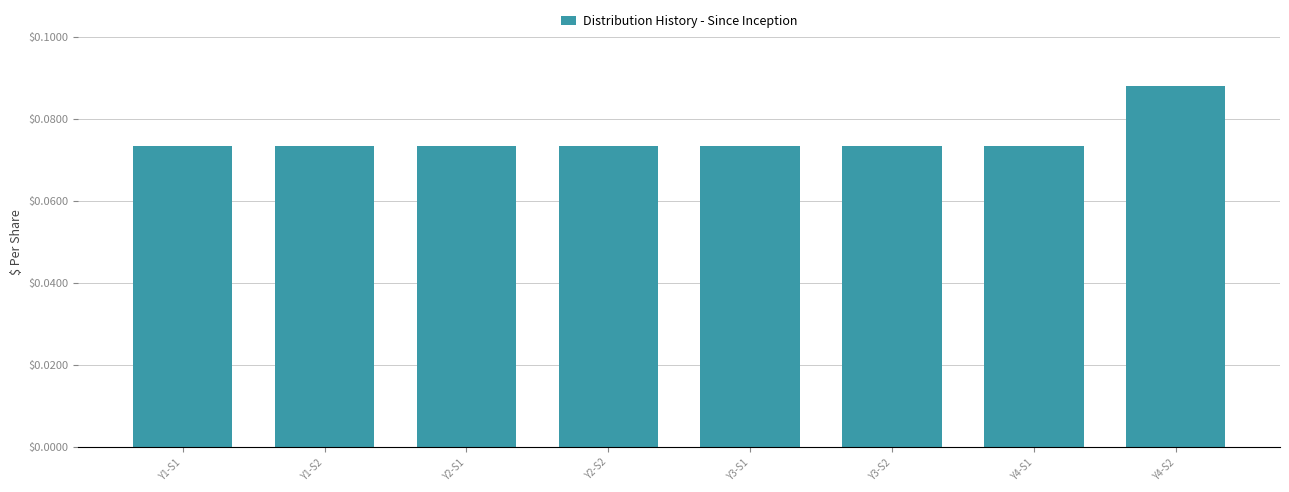

Between Y4-S2 and Y1-S1, which is larger?

Y4-S2